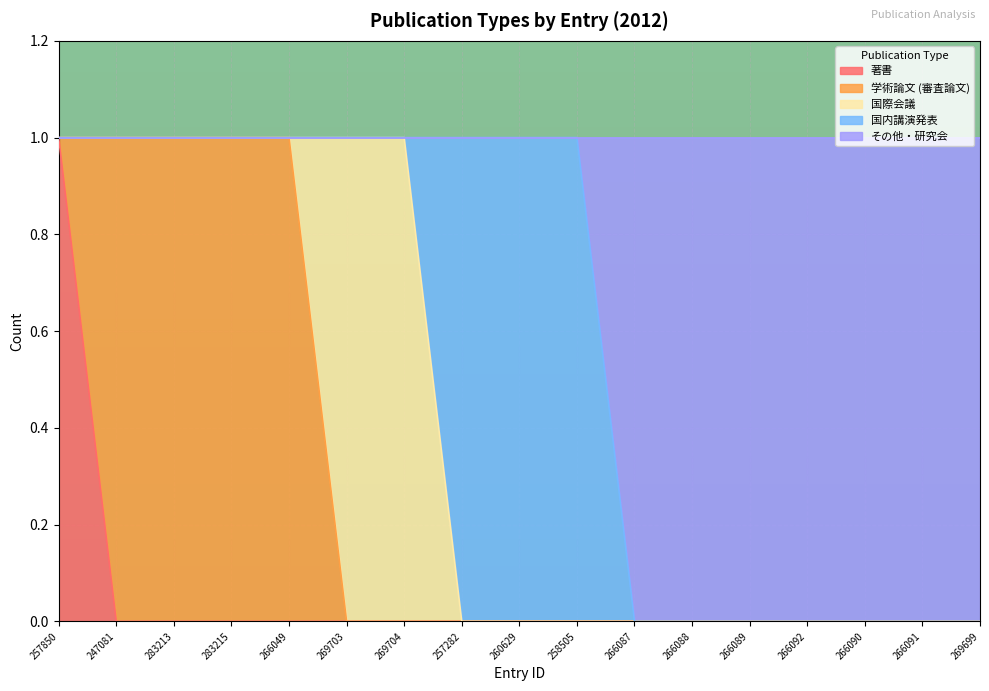

Does the chart display data point markers on the line(s)?

No